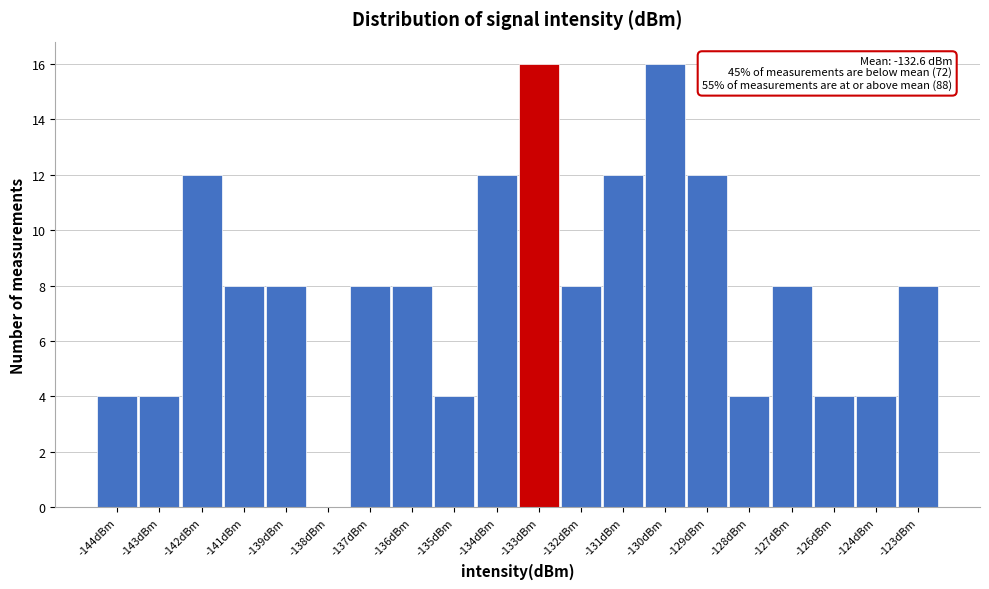

Reading left to right, what are all the values shown in this chart?

-144dBm=4	-143dBm=4	-142dBm=12	-141dBm=8	-139dBm=8	-138dBm=0	-137dBm=8	-136dBm=8	-135dBm=4	-134dBm=12	-133dBm=16	-132dBm=8	-131dBm=12	-130dBm=16	-129dBm=12	-128dBm=4	-127dBm=8	-126dBm=4	-124dBm=4	-123dBm=8